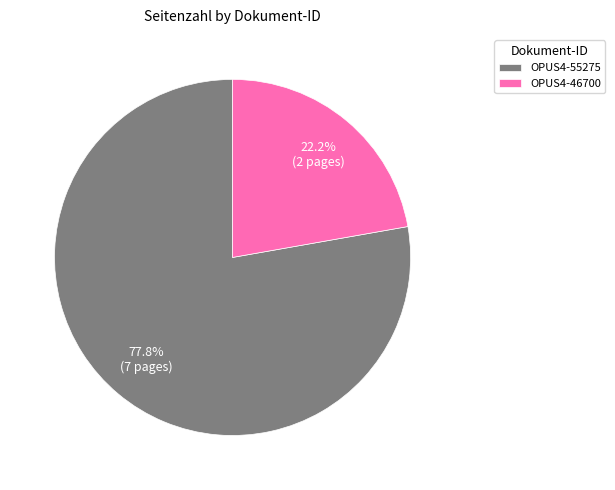

What is the ratio of the value at OPUS4-55275 to the value at OPUS4-46700?

3.5